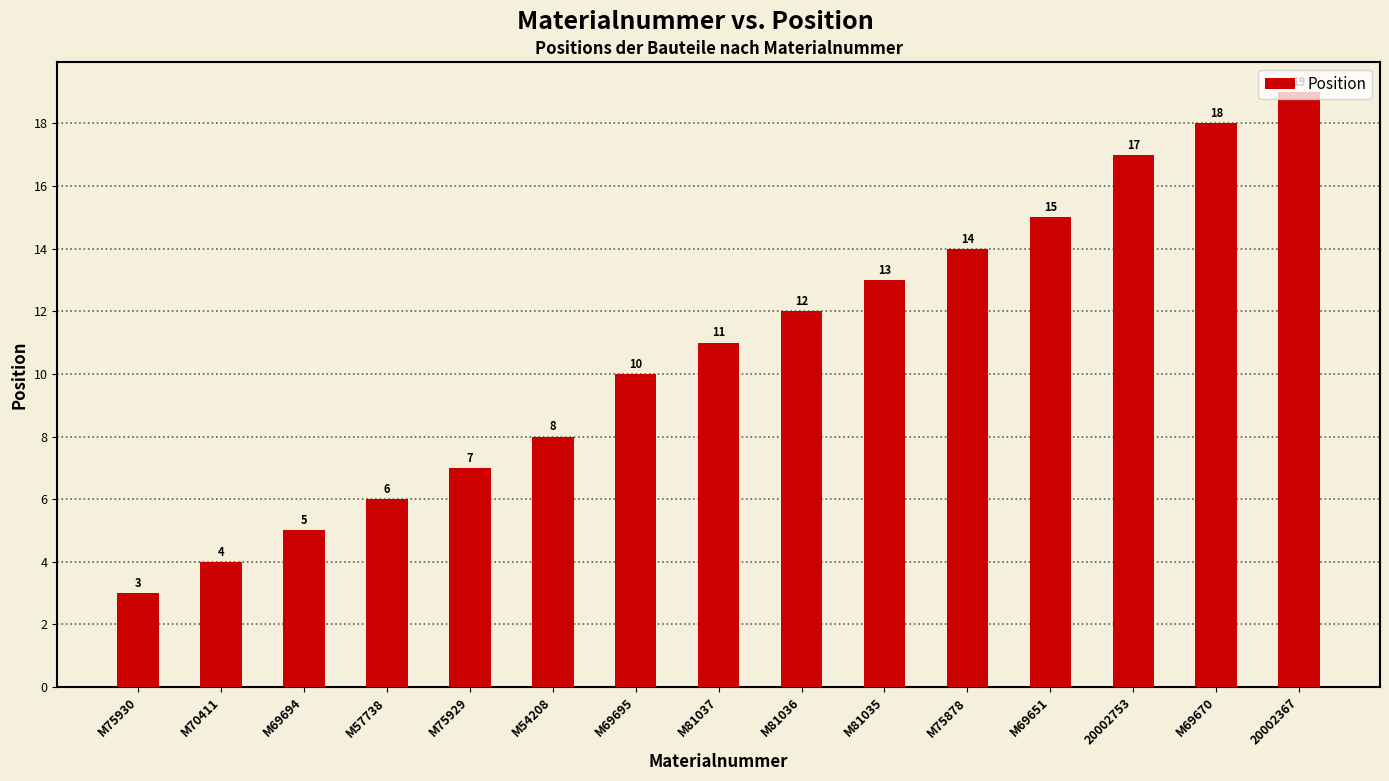

What position from the right is M75930?

15